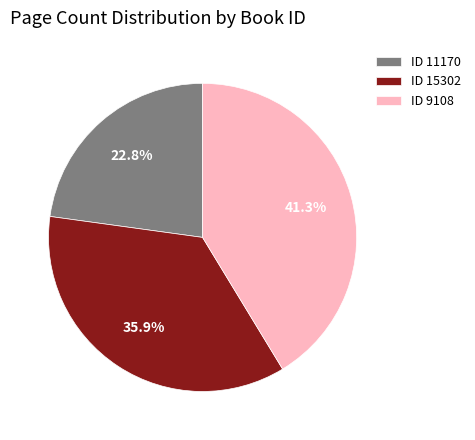

To the nearest percent, what is the difference between the largest and smallest slice percentages?

18%